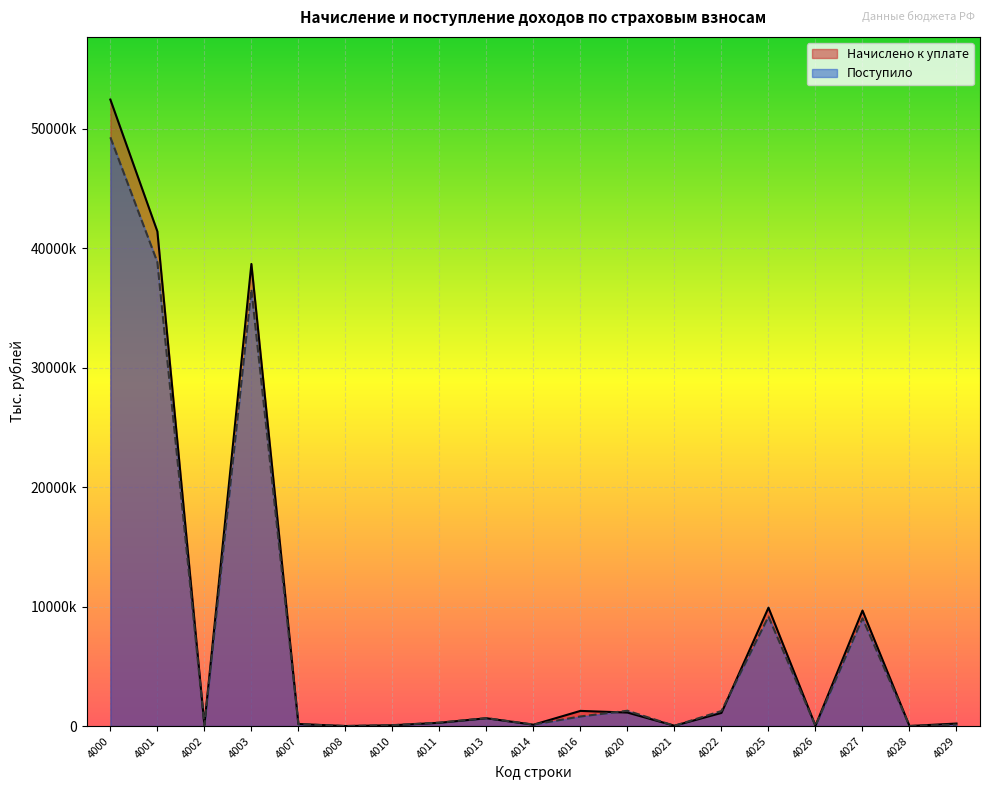

How many data points in Начислено к уплате are less than 273111?

9